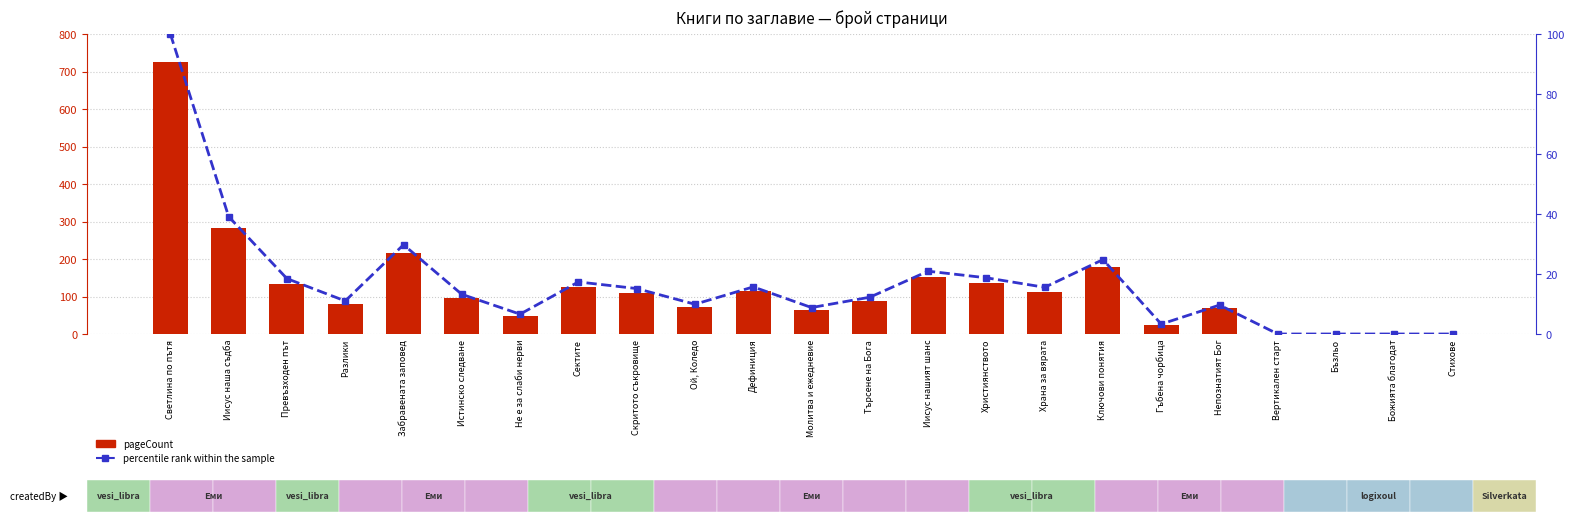

At which category is the sum across all series the highest?

Светлина по пътя